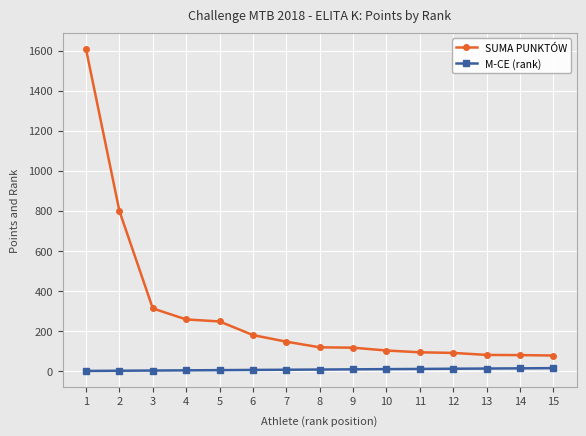

How many lines are shown in the chart?

2